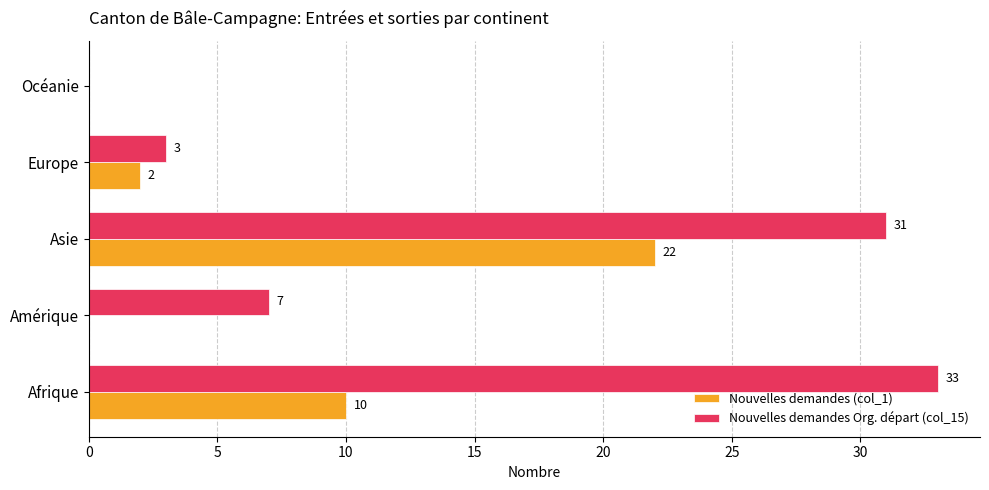

At which category is the sum across all series the highest?

Asie